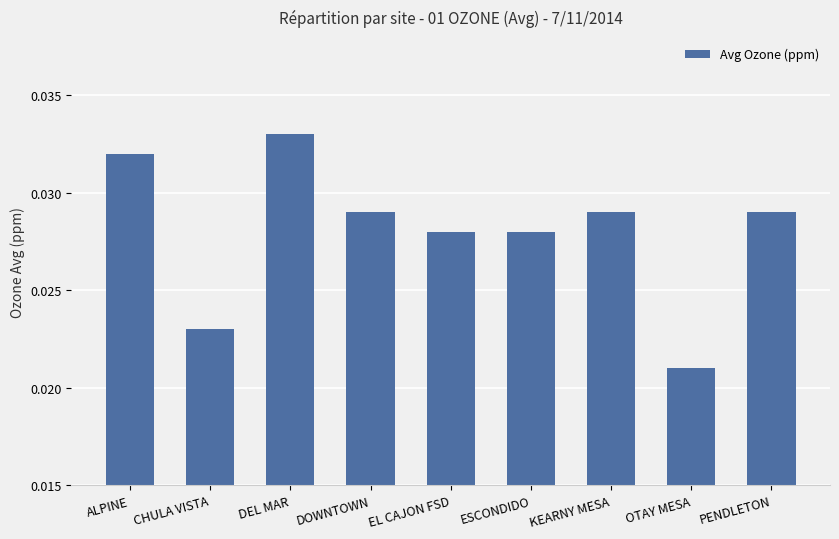

Are the bars grouped side by side (vs. stacked)?

No